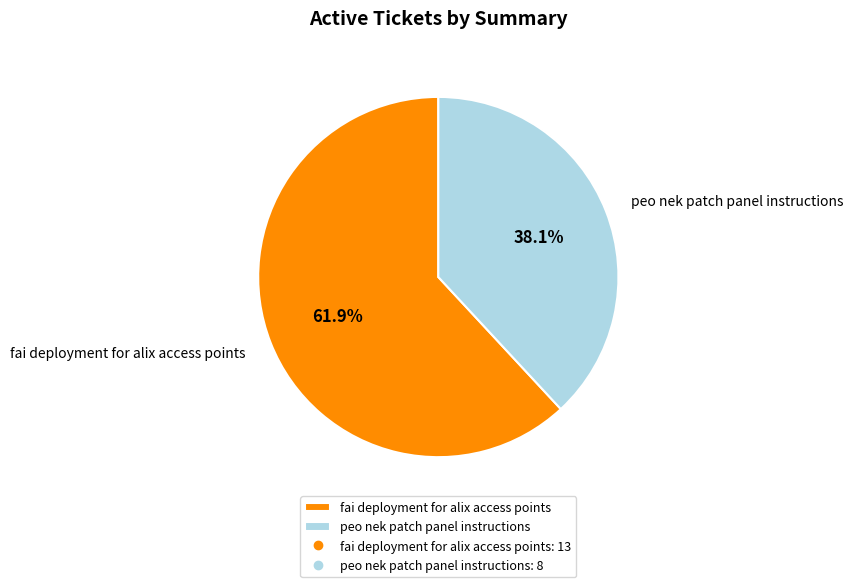

Is peo nek patch panel instructions the majority of the pie?

No